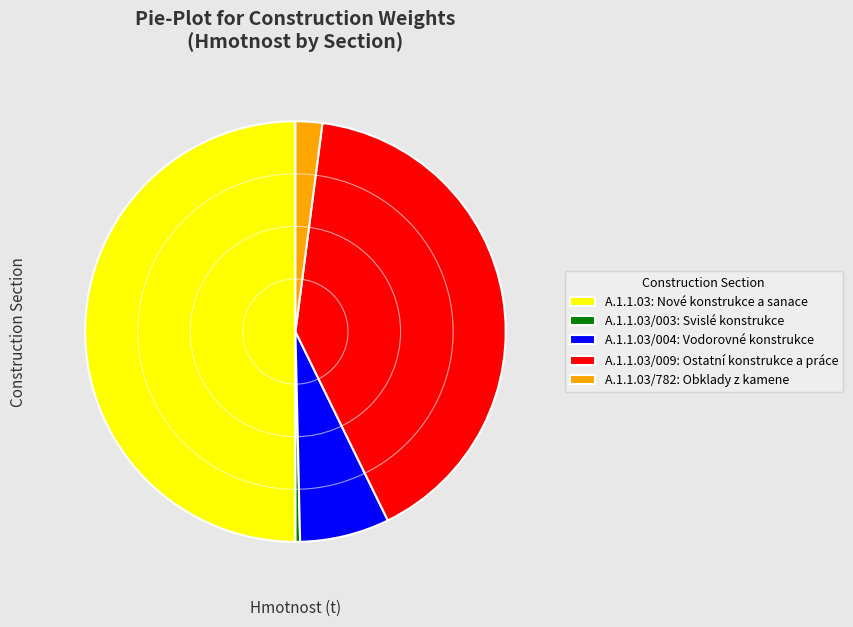

The A.1.1.03/004: Vodorovné konstrukce slice represents 7% of the pie. True or false?

True